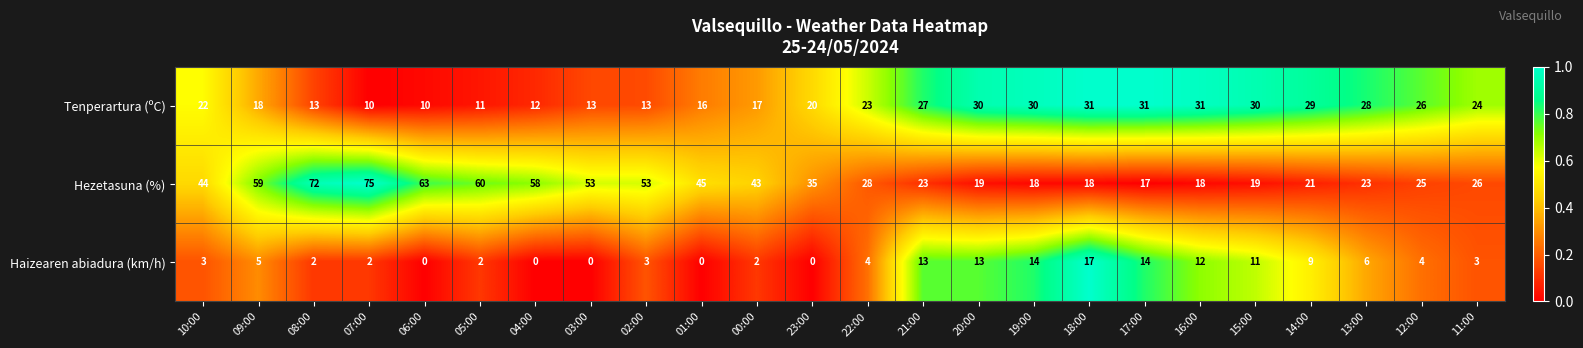

What is the greatest value displayed?

75